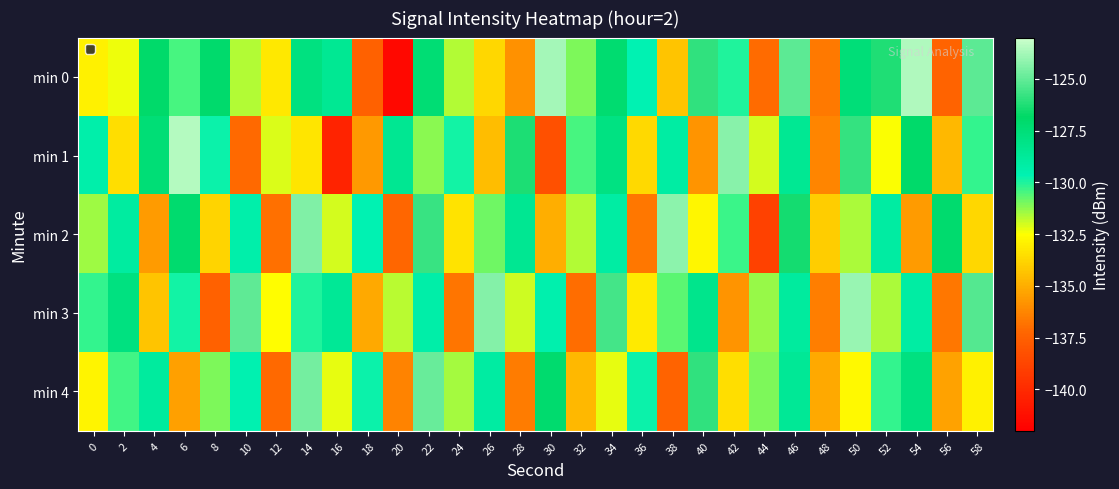

Reading left to right, what are all the values shown in this chart?

min 0: 0=-132.9	2=-132.3	4=-126.9	6=-130.4	8=-127.0	10=-131.7	12=-133.2	14=-127.8	16=-128.5	18=-137.4	20=-141.6	22=-127.3	24=-131.6	26=-133.8	28=-135.9	30=-123.8	32=-131.0	34=-127.2	36=-129.7	38=-134.3	40=-126.0	42=-130.0	44=-137.0	46=-125.1	48=-136.6	50=-127.5	52=-126.2	54=-123.5	56=-137.4	58=-125.1
min 1: 0=-129.3	2=-133.5	4=-127.4	6=-123.5	8=-129.8	10=-137.1	12=-132.1	14=-133.3	16=-140.3	18=-135.6	20=-128.4	22=-131.2	24=-129.9	26=-134.6	28=-126.3	30=-138.2	32=-130.4	34=-127.9	36=-133.7	38=-129.1	40=-135.8	42=-124.3	44=-132.0	46=-128.6	48=-136.2	50=-125.9	52=-132.4	54=-127.0	56=-134.7	58=-130.2
min 2: 0=-131.4	2=-129.0	4=-135.6	6=-127.1	8=-133.8	10=-129.3	12=-136.9	14=-124.4	16=-132.0	18=-129.7	20=-137.2	22=-125.8	24=-133.3	26=-130.9	28=-128.5	30=-135.0	32=-131.7	34=-129.1	36=-136.7	38=-124.2	40=-132.8	42=-130.3	44=-138.9	46=-126.5	48=-134.0	50=-131.6	52=-129.0	54=-135.6	56=-127.1	58=-133.7
min 3: 0=-130.2	2=-127.8	4=-134.3	6=-129.9	8=-137.5	10=-125.0	12=-132.6	14=-130.0	16=-128.6	18=-135.1	20=-131.7	22=-129.2	24=-136.8	26=-124.4	28=-131.9	30=-129.5	32=-137.0	34=-125.6	36=-133.1	38=-130.7	40=-128.2	42=-135.8	44=-131.4	46=-128.9	48=-136.5	50=-124.0	52=-131.6	54=-129.1	56=-136.7	58=-125.2
min 4: 0=-132.8	2=-130.4	4=-128.9	6=-135.5	8=-131.0	10=-129.6	12=-137.1	14=-124.7	16=-132.2	18=-129.8	20=-136.4	22=-124.9	24=-131.5	26=-129.0	28=-136.6	30=-127.1	32=-134.7	34=-132.2	36=-129.8	38=-137.4	40=-125.9	42=-133.5	44=-131.0	46=-128.6	48=-135.1	50=-132.7	52=-130.2	54=-127.8	56=-135.4	58=-132.9